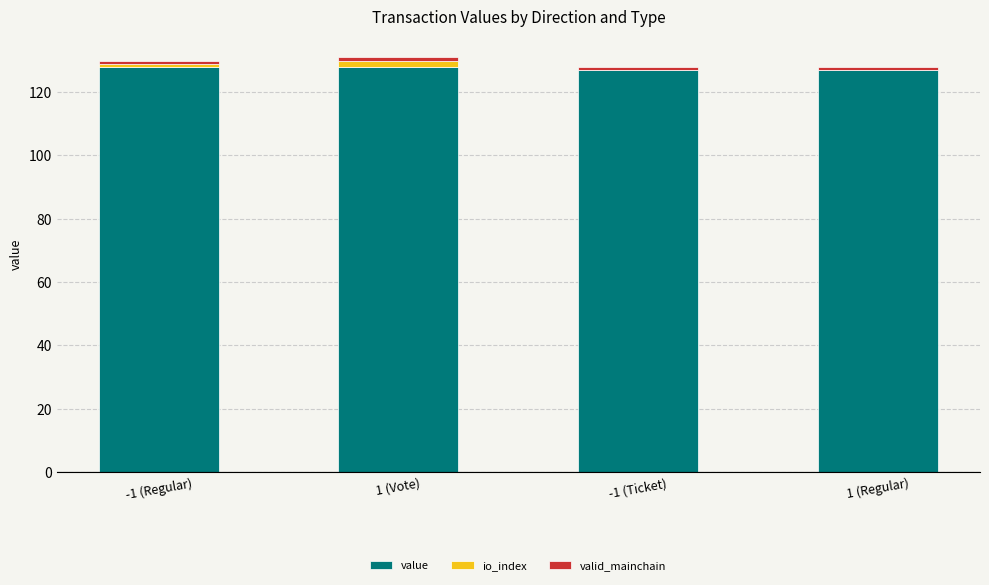

What is the sum of all value values?

509.9